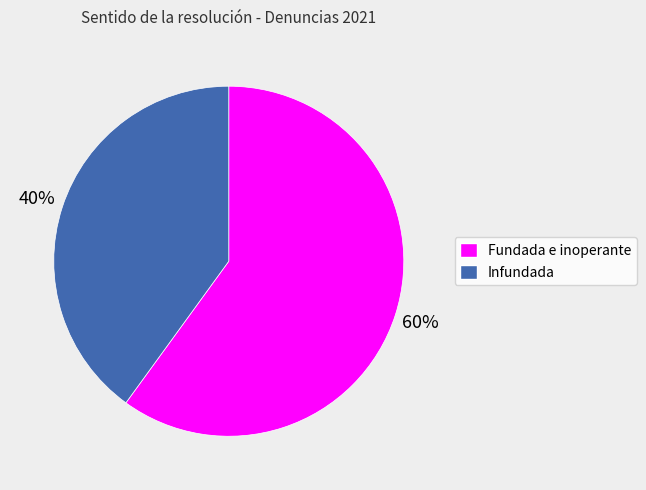

What is the ratio of the value at Infundada to the value at Fundada e inoperante?

0.7